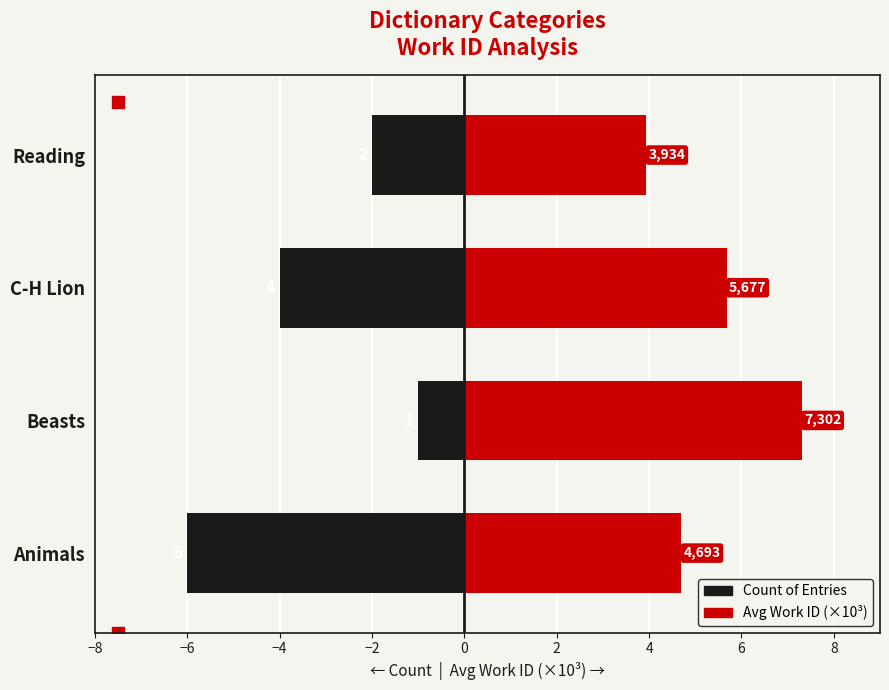

Is the value of Count of Entries at Reading greater than the value of Avg Work ID (×10³) at Reading?

No